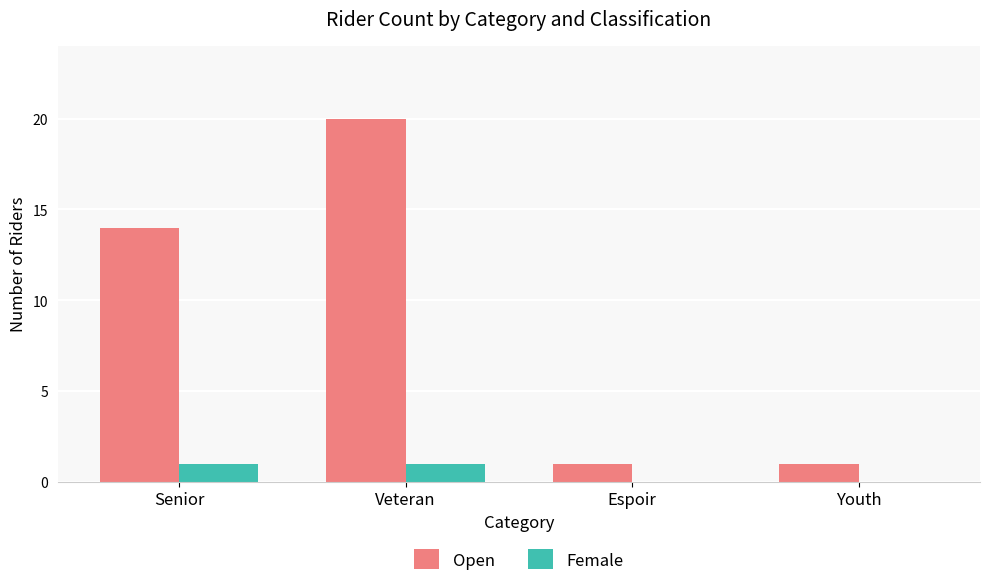

Which series changed the most between Senior and Espoir?

Open